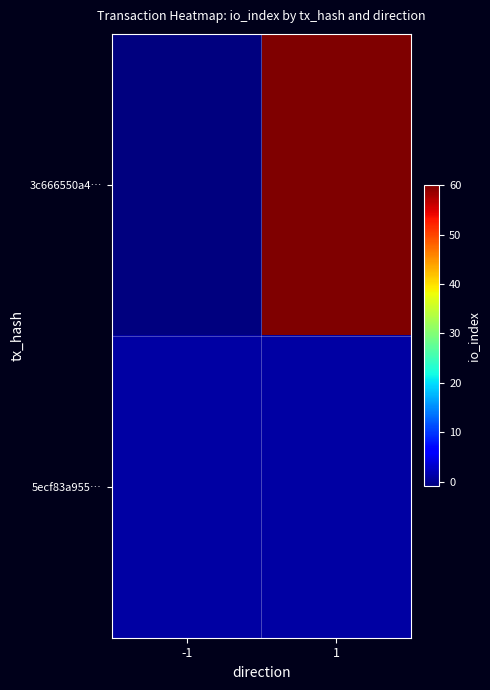

Reading left to right, extract all data points from this chart.

3c666550a4…: -1=-1	1=60
5ecf83a955…: -1=1	1=1